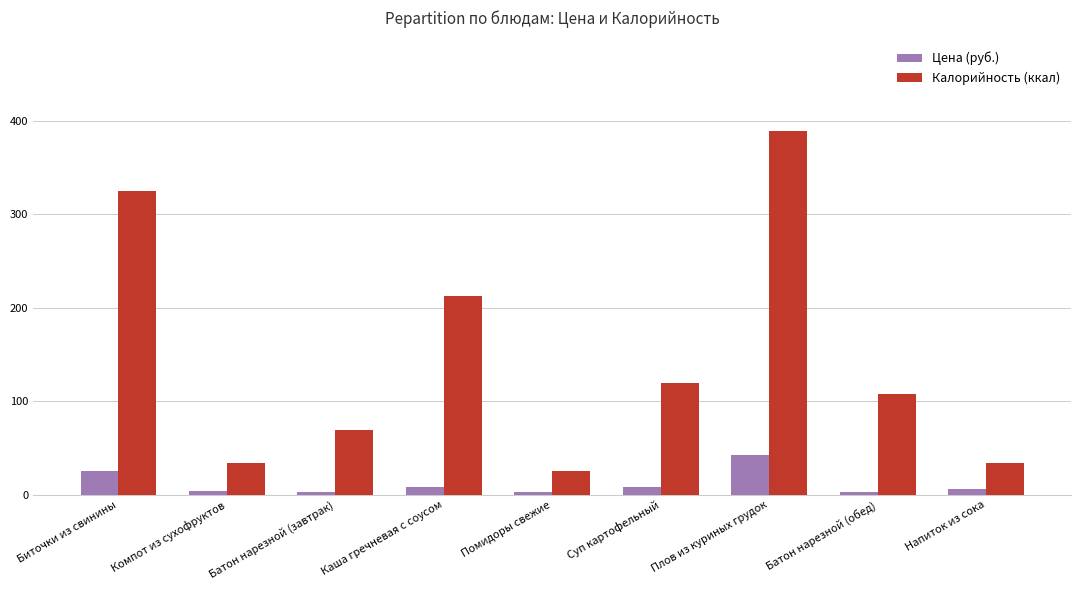

At which category is the sum across all series the highest?

Плов из куриных грудок